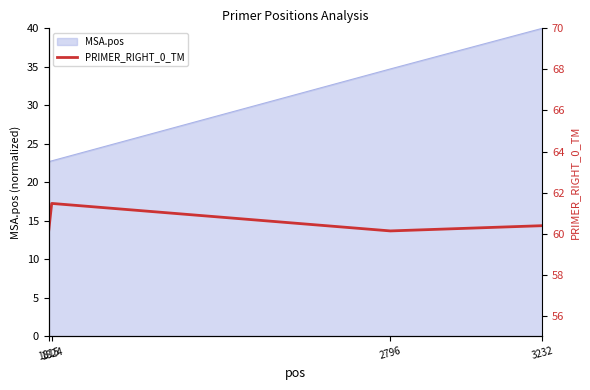

True or false: MSA.pos has more than 1 points higher than both neighbors.

False